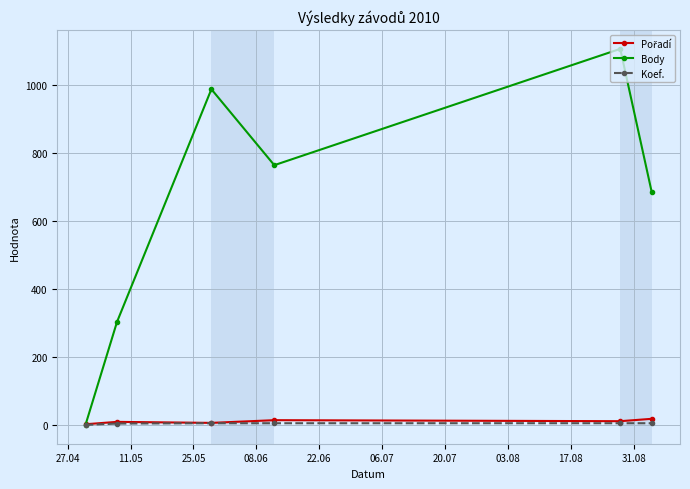

At how many categories does at least one series exceed 425?

4